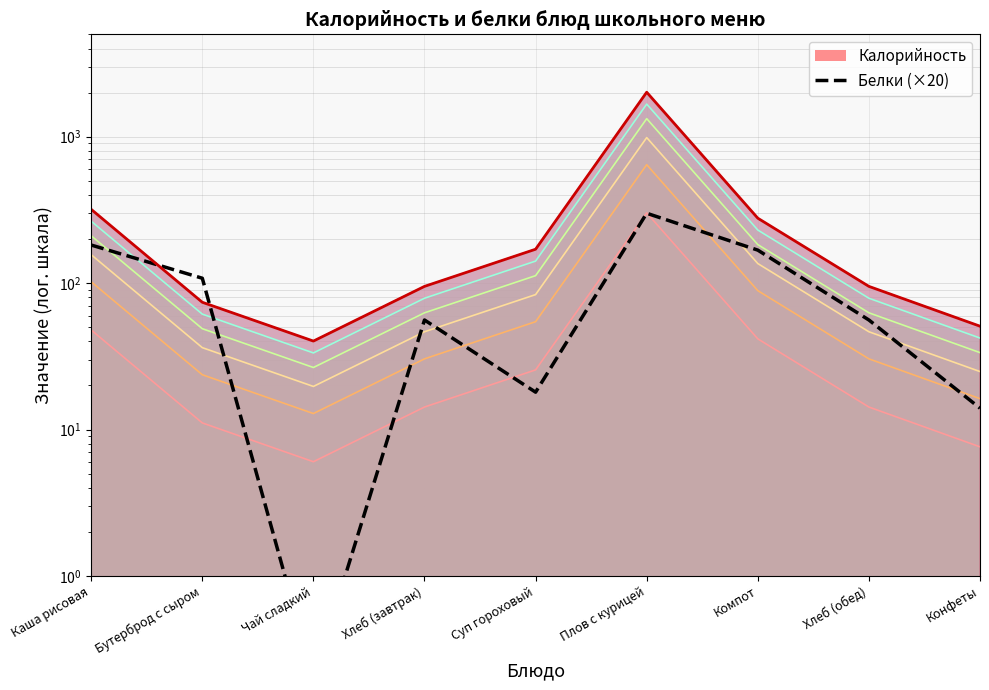

Reading left to right, extract all data points from this chart.

Белки (×20 масштаб): Каша рисовая=182.0	Бутерброд с сыром=108.0	Чай сладкий=0.2	Хлеб (завтрак)=56.0	Суп гороховый=18.0	Плов с курицей=300.0	Компот=168.0	Хлеб (обед)=56.0	Конфеты=14.0
Калорийность (линия): Каша рисовая=319.0	Бутерброд с сыром=74.0	Чай сладкий=40.2	Хлеб (завтрак)=95.0	Суп гороховый=170.4	Плов с курицей=2012.0	Компот=277.6	Хлеб (обед)=95.0	Конфеты=50.8